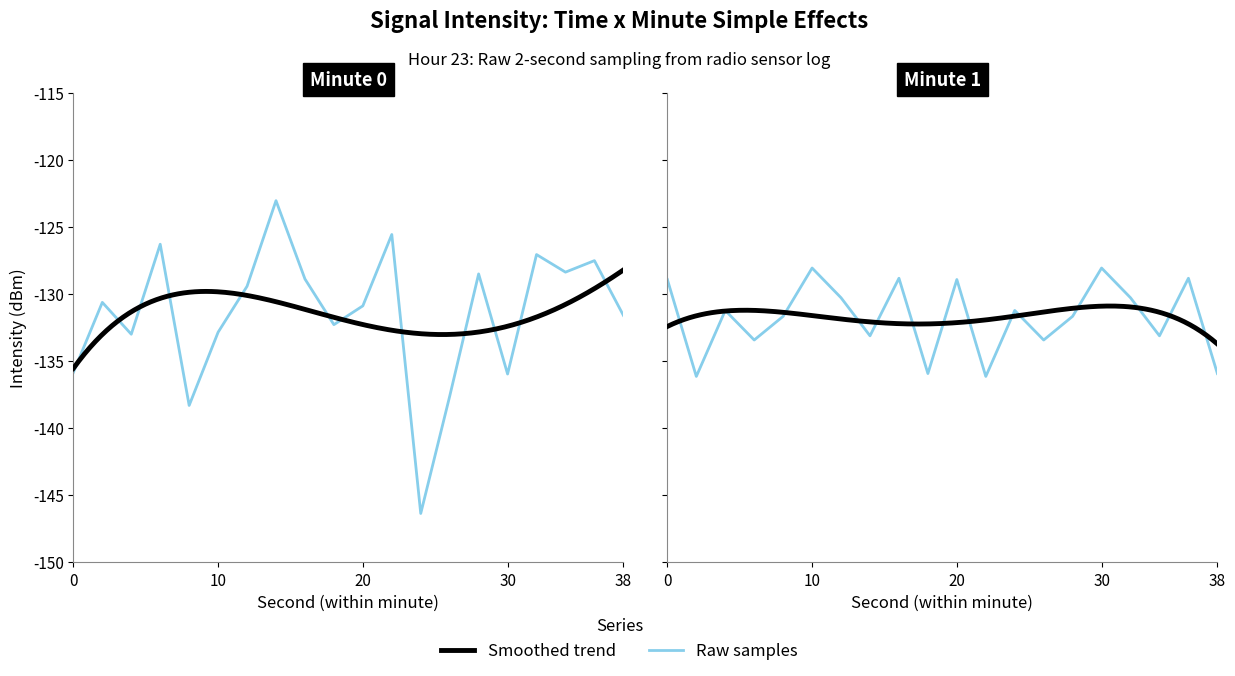

True or false: the data shows -62.2 at 8.

False